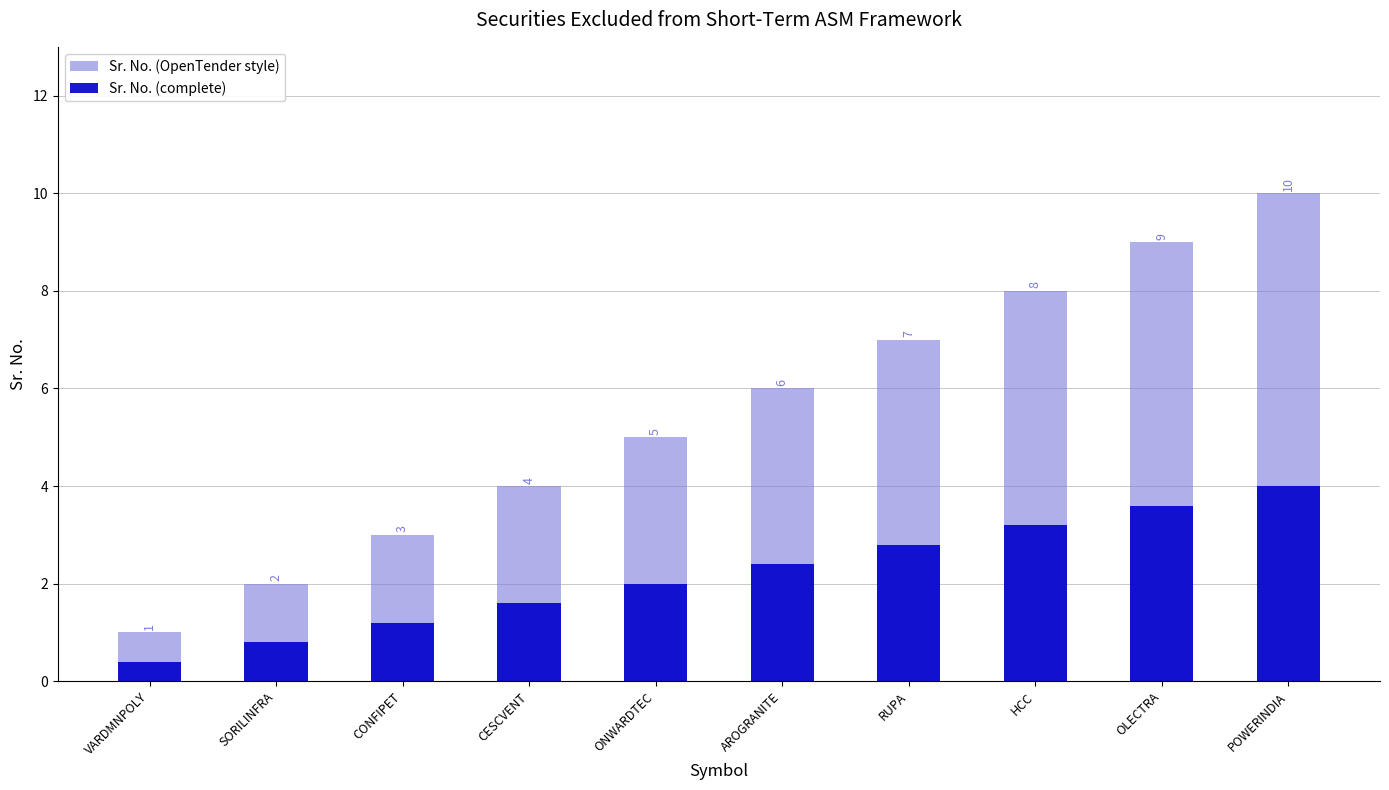

How many groups of bars are there?

10